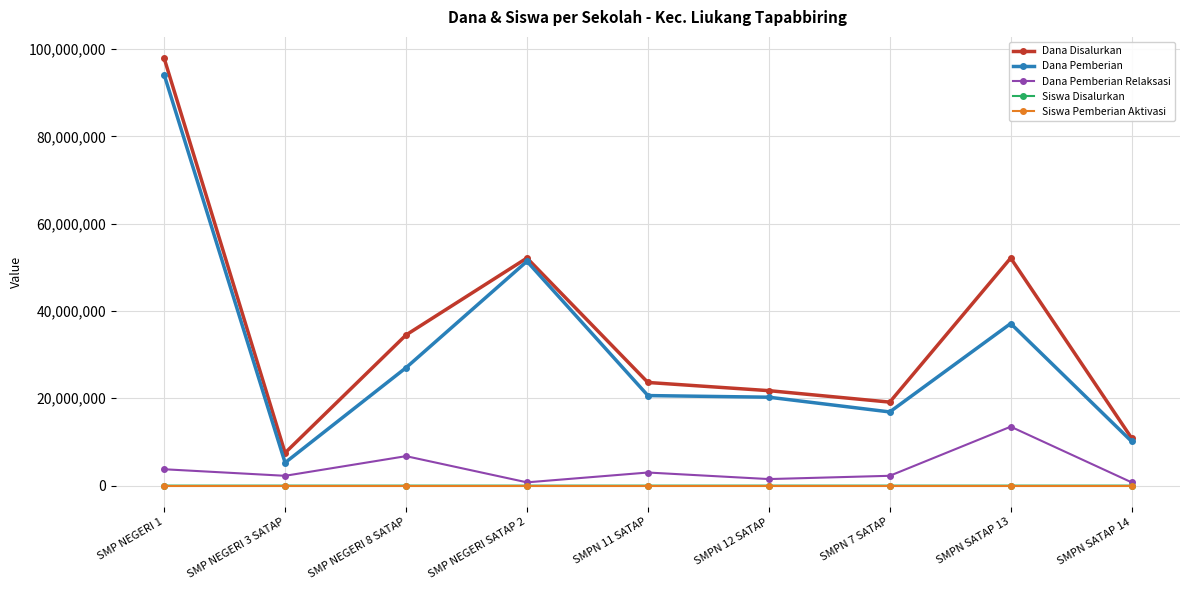

What is the label of the 8th point from the left?

SMPN SATAP 13